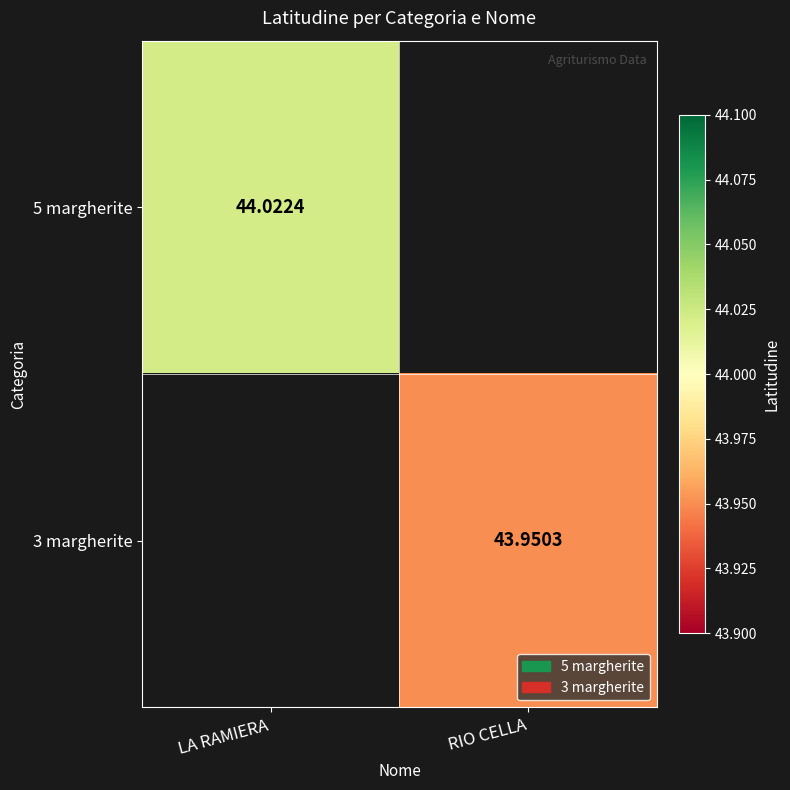

The value of 5 margherite at LA RAMIERA is 44.0. True or false?

True